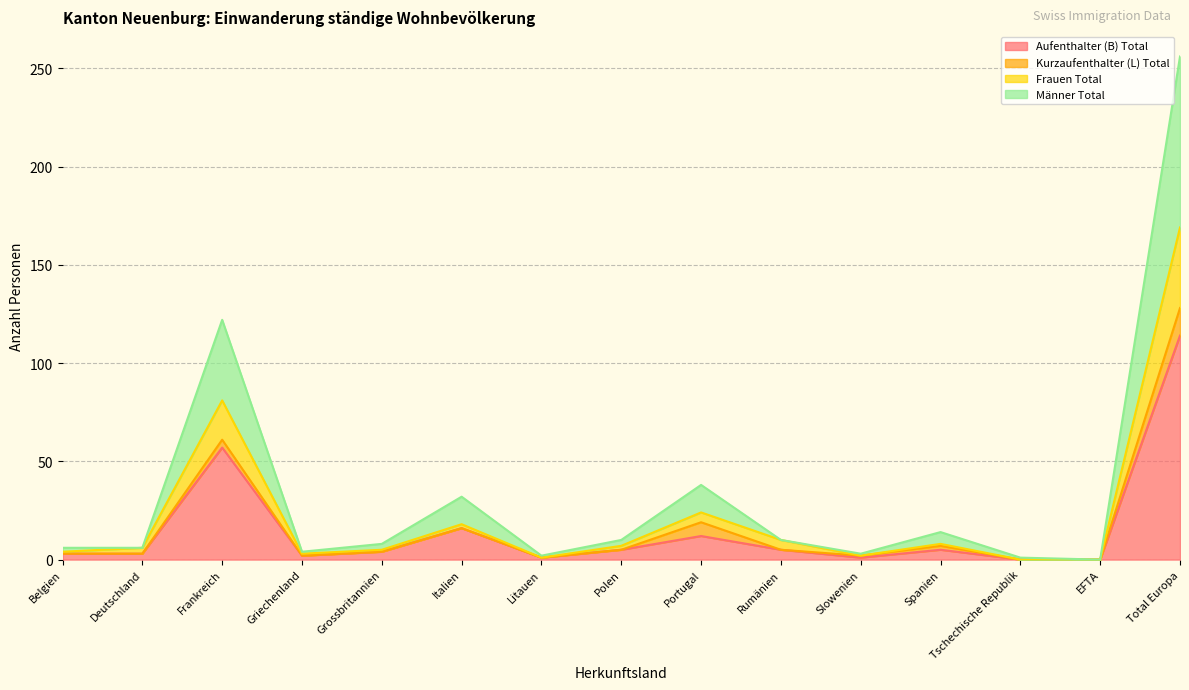

How many categories are shown in the chart?

15